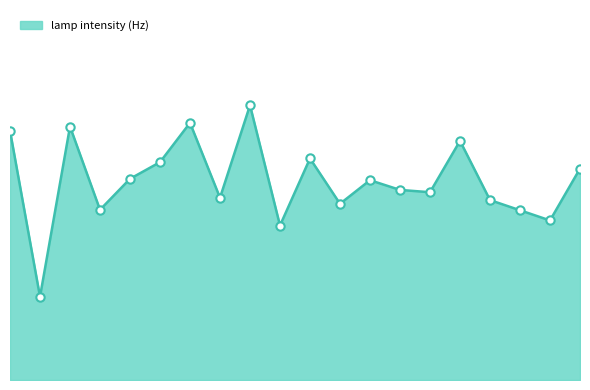

How many interior local valleys (lower than both neighbors) does the data have?

7